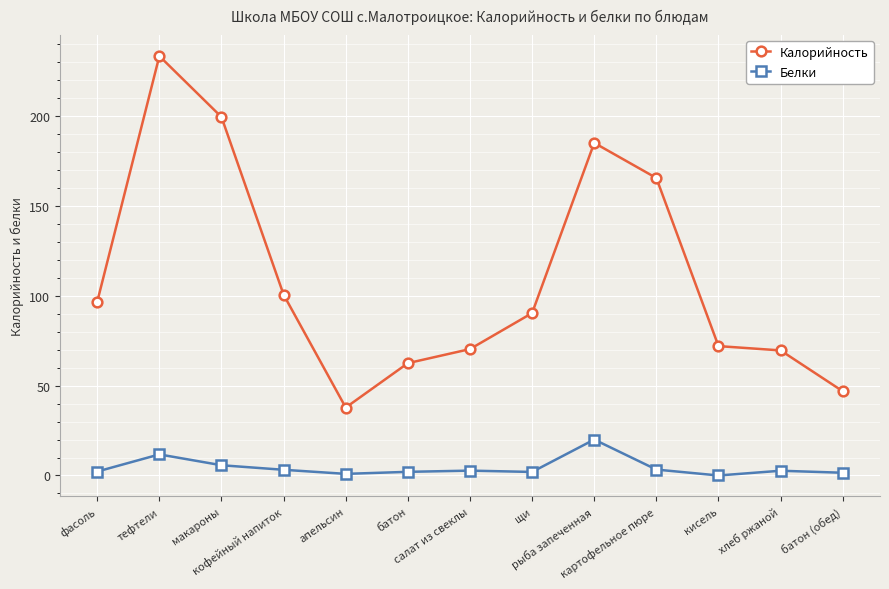

Which series has the largest total across all categories?

Калорийность